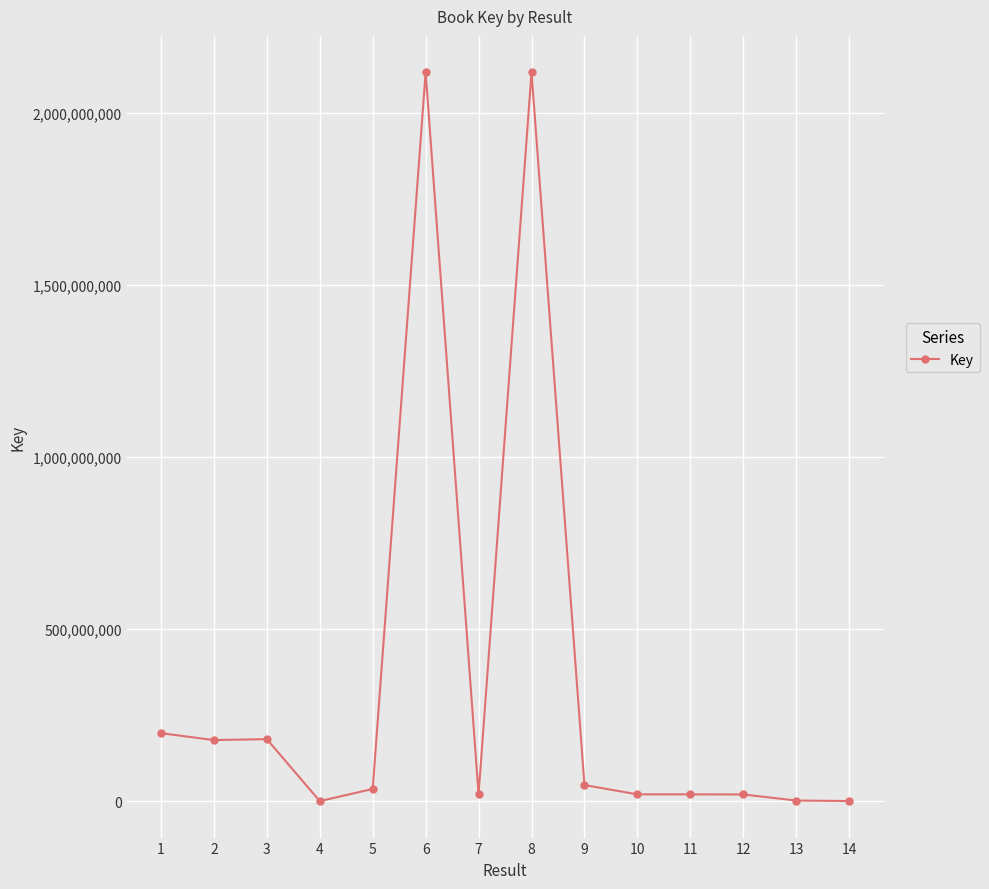

What is the smallest value displayed?

5366